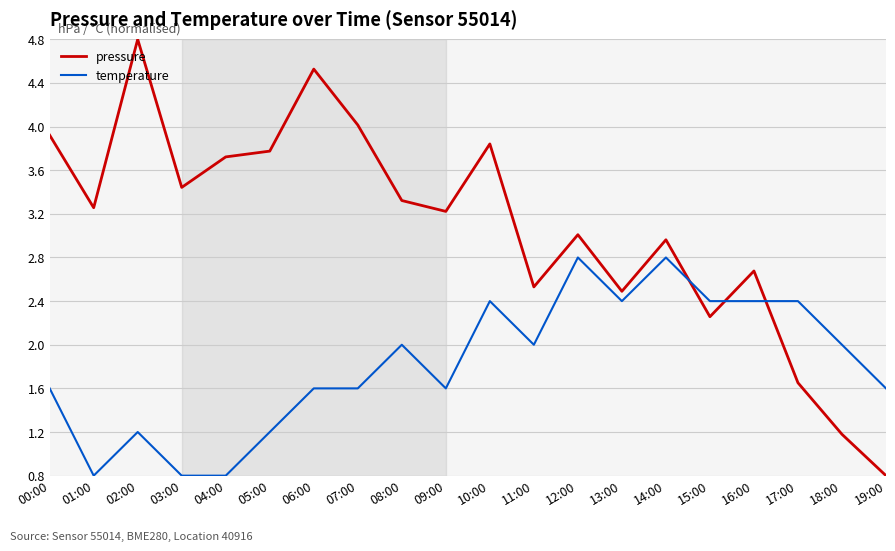

Which series has the largest range (max minus min)?

pressure